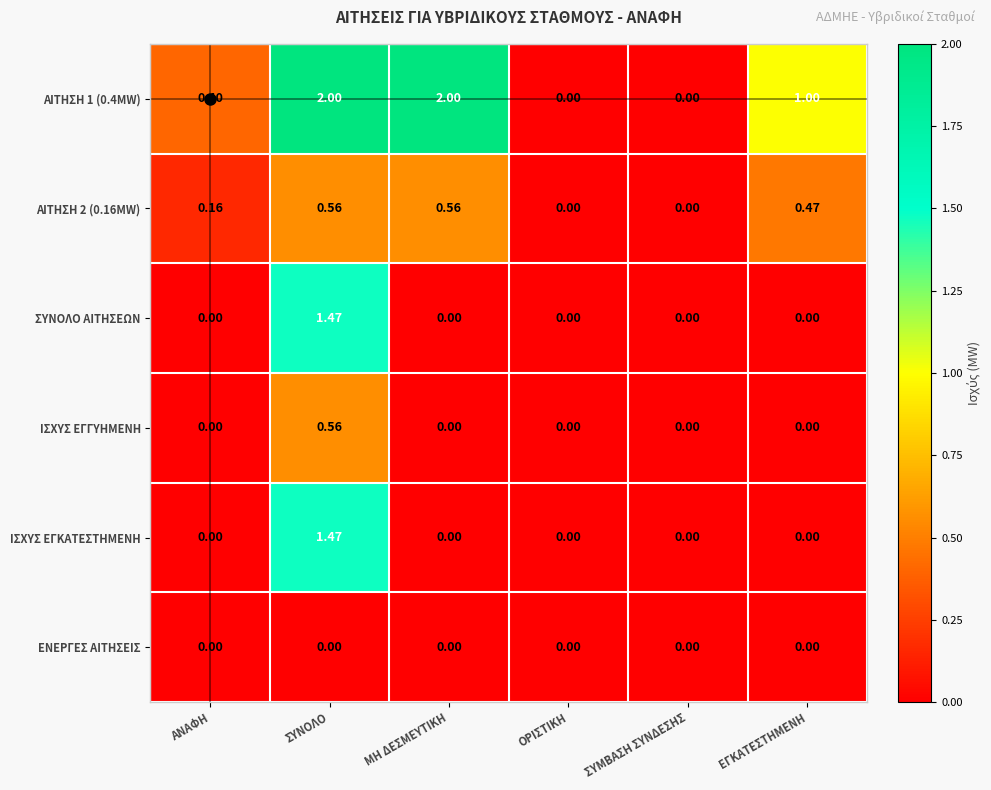

Which series has the largest range (max minus min)?

ΑΙΤΗΣΗ 1 (0.4MW)